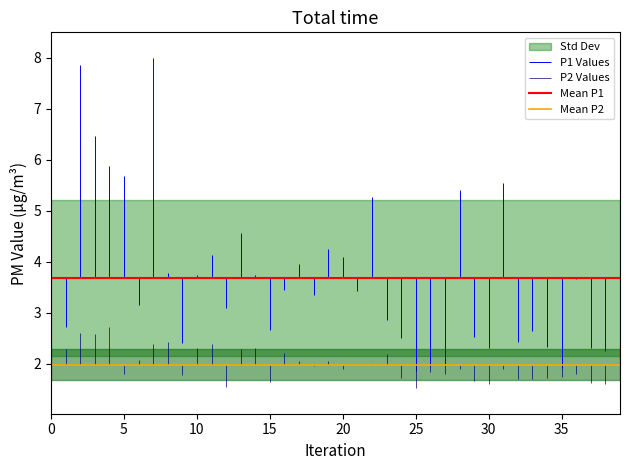

The value of Mean P2 at 0 is 2.0. True or false?

True